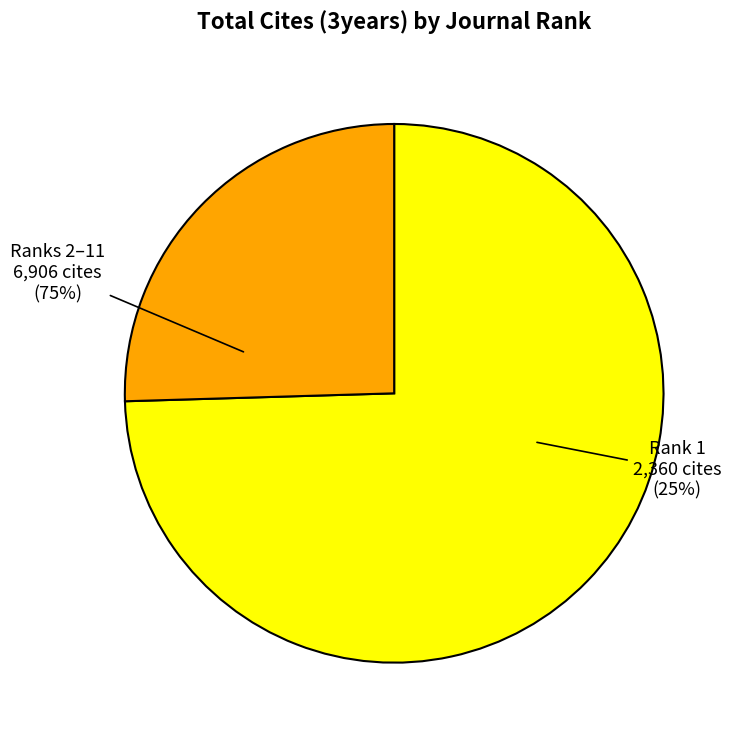

The Rank 1 slice represents 11% of the pie. True or false?

False